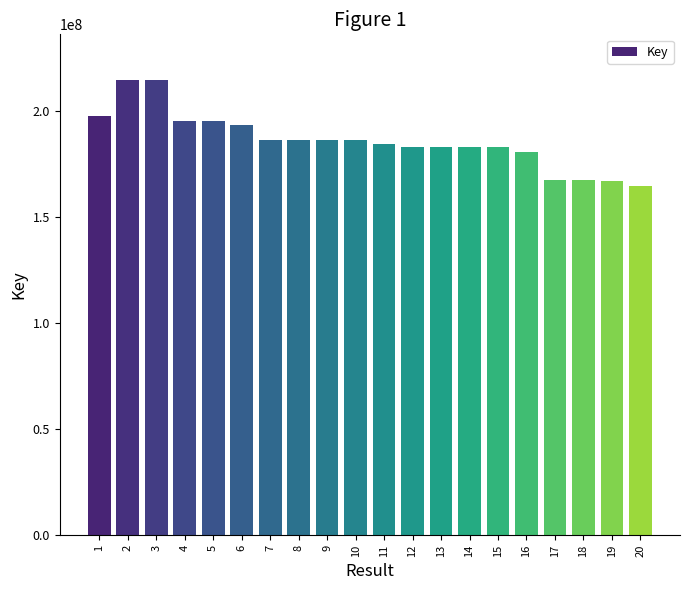

How many bars are there in total?

20